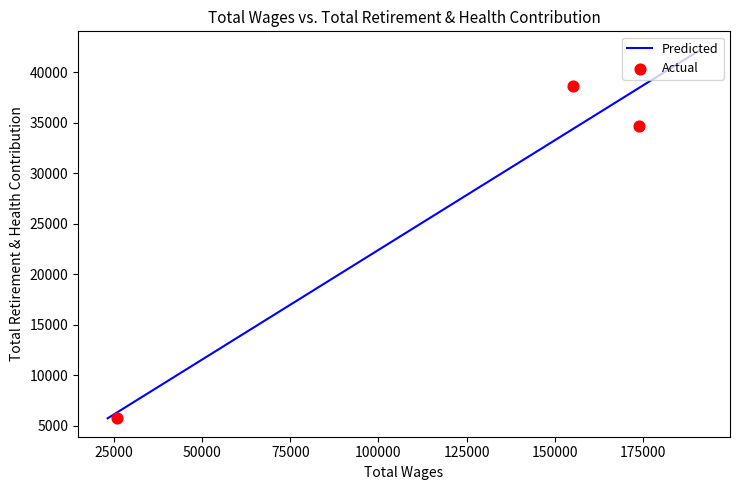

Which has a higher value, 155132.0 or 173893.0?

155132.0